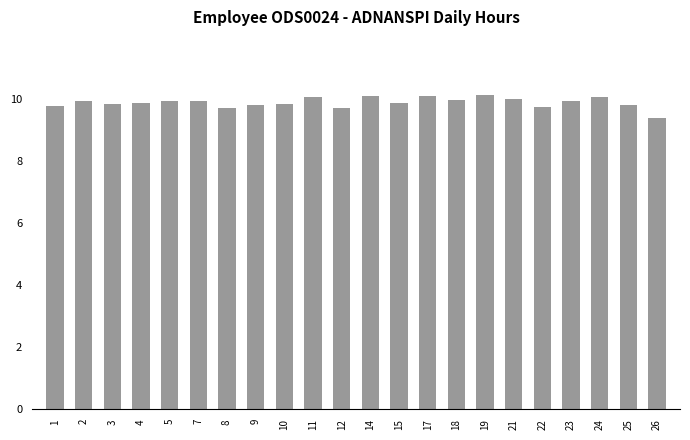

Which has a higher value, 17 or 10?

17